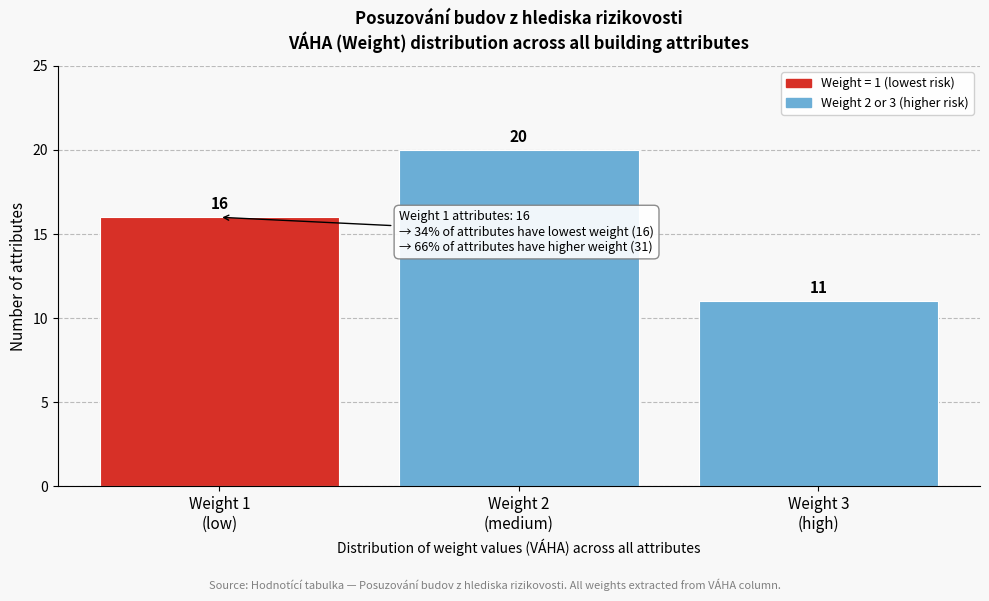

Reading left to right, list all the values displayed in this chart.

16	20	11